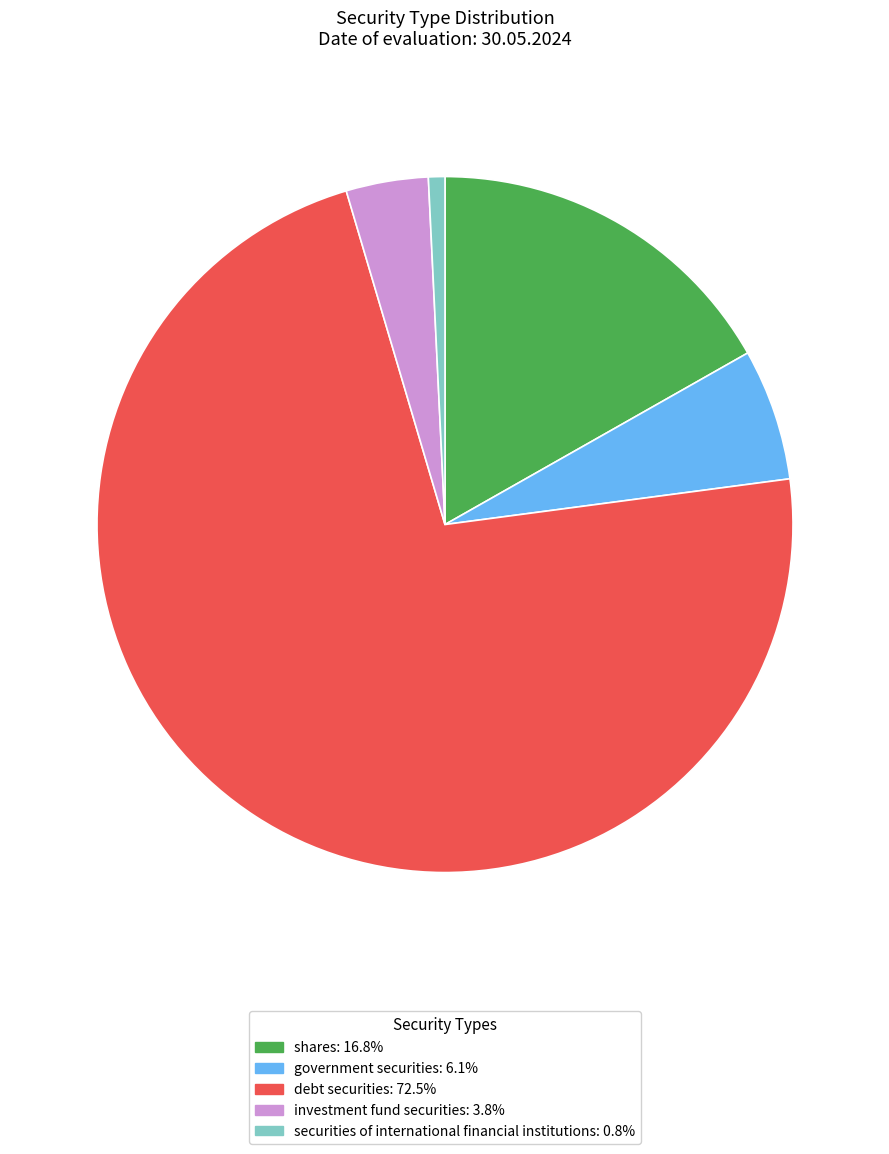

Count the number of slices in the pie.

5